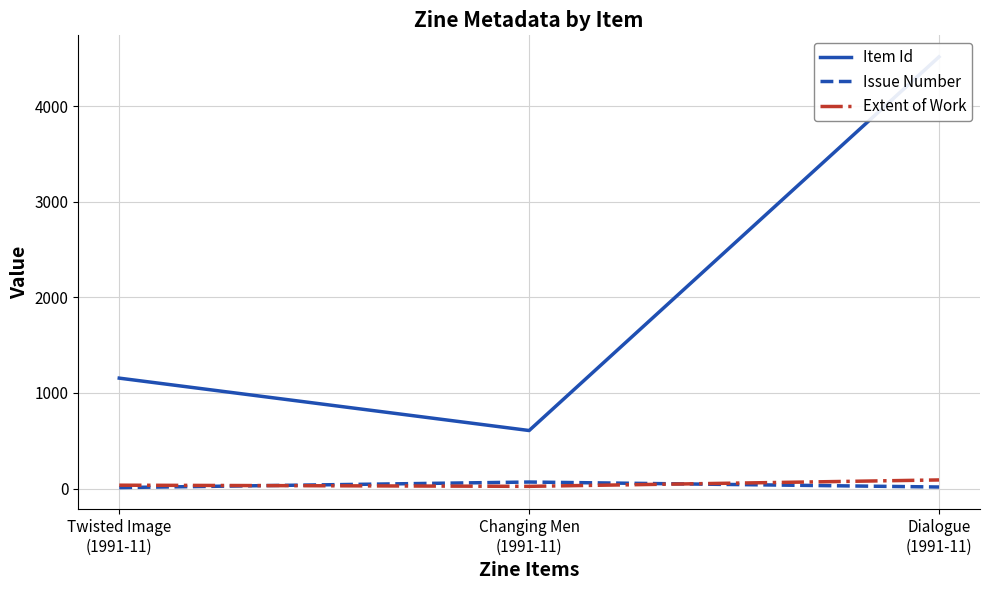

The value of Extent of Work at Dialogue
(1991-11) is 90. True or false?

True